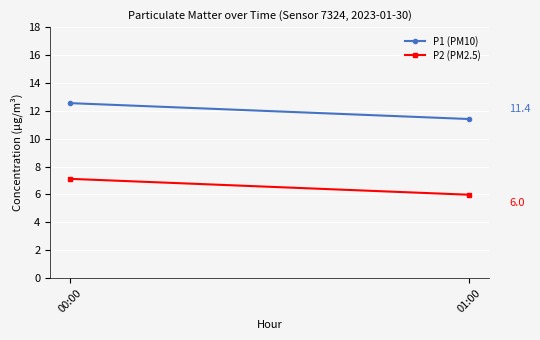

The P1 (PM10) series shows 7.3 at 01:00. True or false?

False